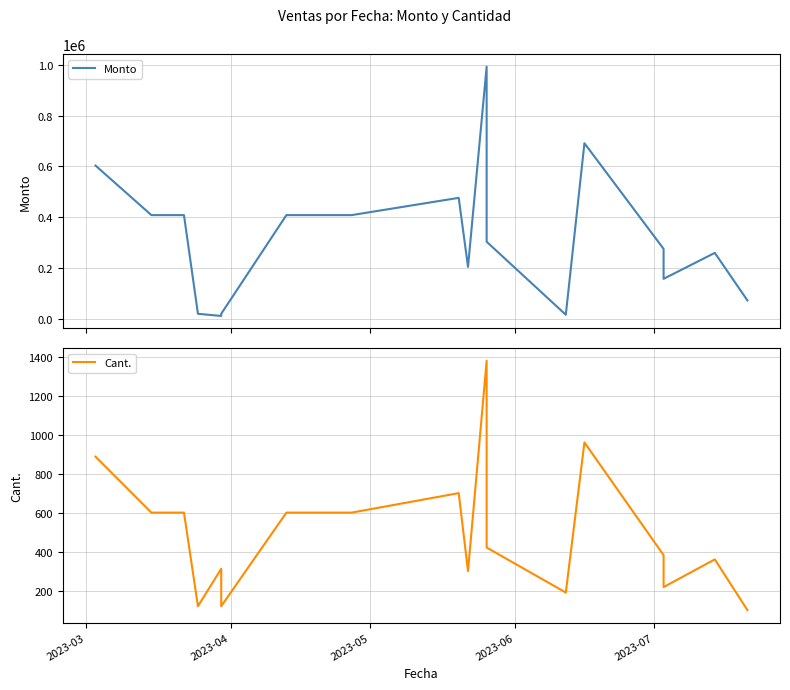

Reading right to left, transcribe all the data shown in this chart.

Monto: 72000.0	259200.0	156960.0	275040.0	691200.0	15470.0	303120.0	992880.0	204000.0	476000.0	408000.0	408000.0	19320.0	10701.6	19320.0	408000.0	408000.0	603160.0
Cant.: 100.0	360.0	218.0	382.0	960.0	190.0	421.0	1379.0	300.0	700.0	600.0	600.0	120.0	312.0	120.0	600.0	600.0	887.0